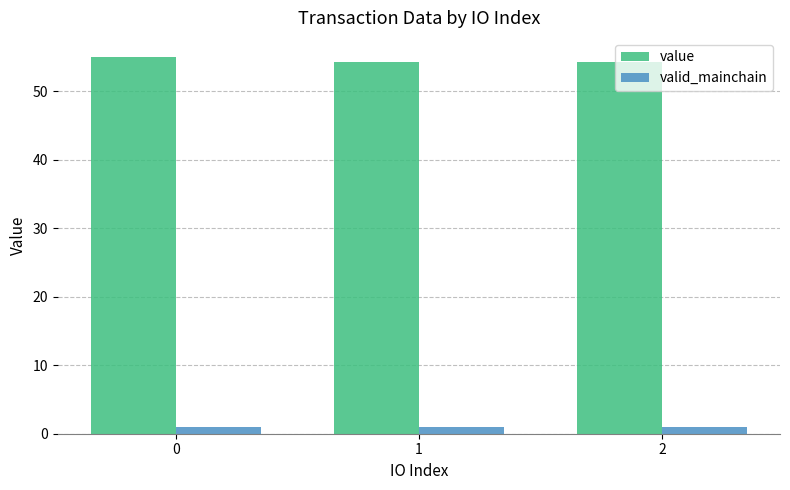

What is the minimum value for value?

54.3